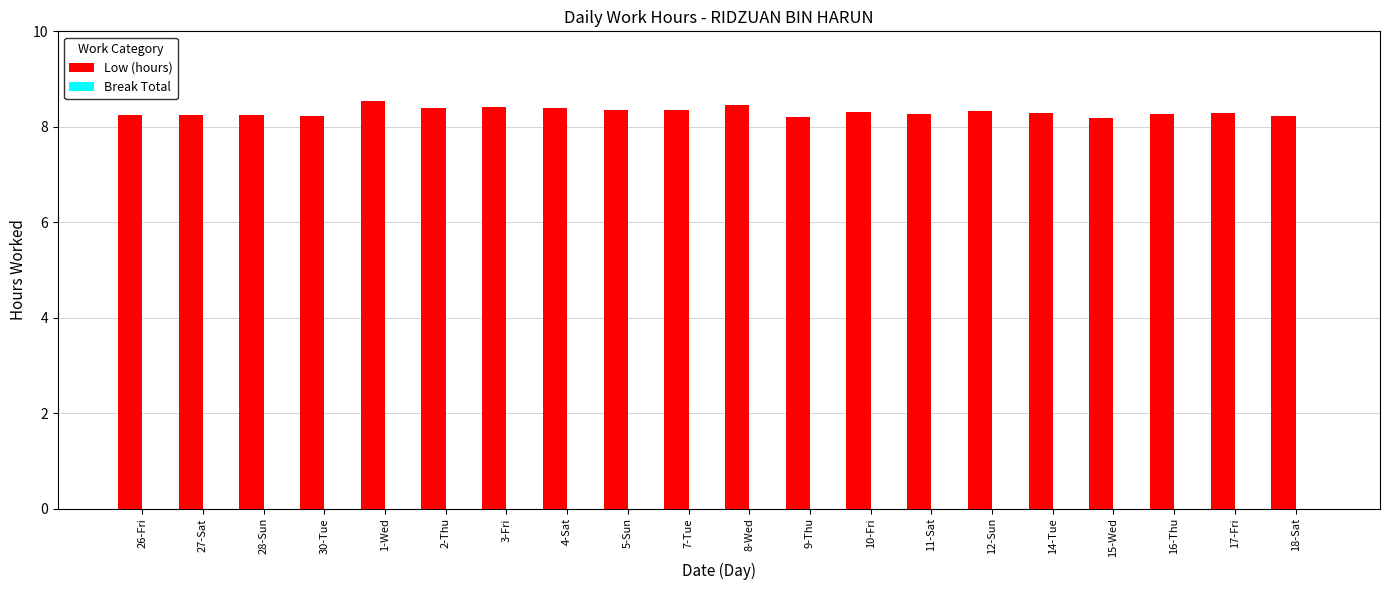

How many values are between 8 and 9?

20